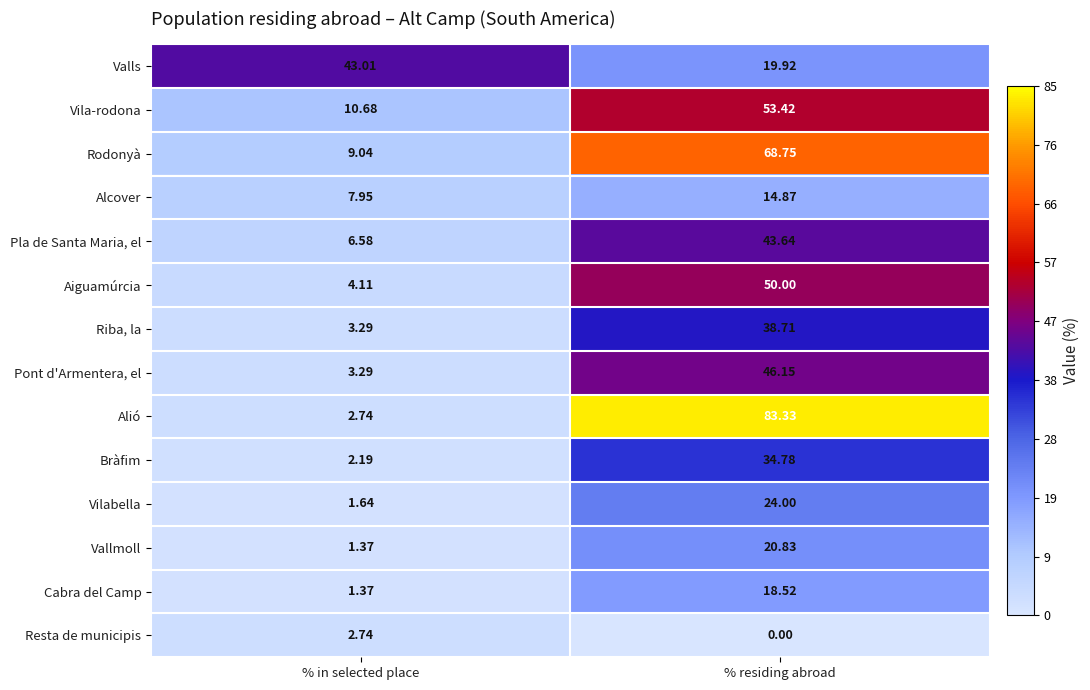

Rank the series at % residing abroad from highest to lowest value.

Alió, Rodonyà, Vila-rodona, Aiguamúrcia, Pont d'Armentera, el, Pla de Santa Maria, el, Riba, la, Bràfim, Vilabella, Vallmoll, Valls, Cabra del Camp, Alcover, Resta de municipis